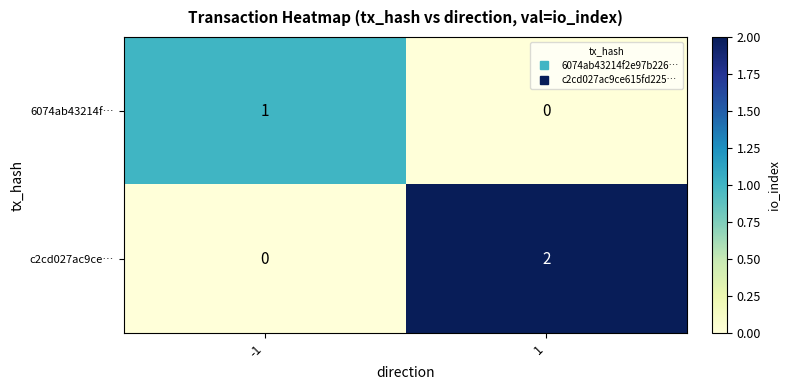

List the series in order of their overall mean, lowest first.

6074ab43214f…, c2cd027ac9ce…